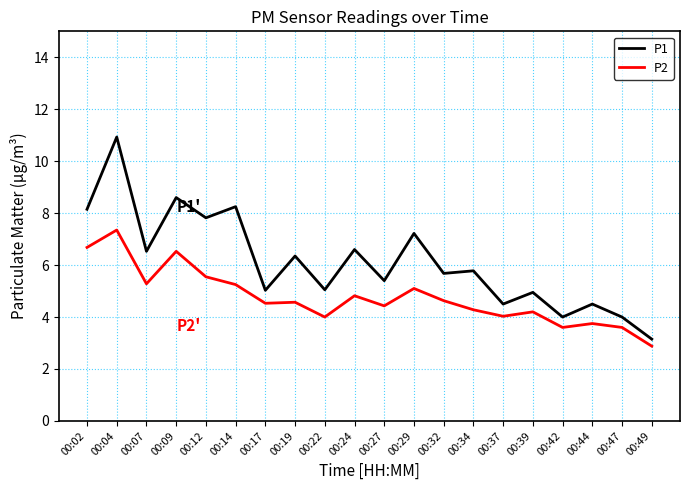

True or false: P2 and P1 cross at least once.

False